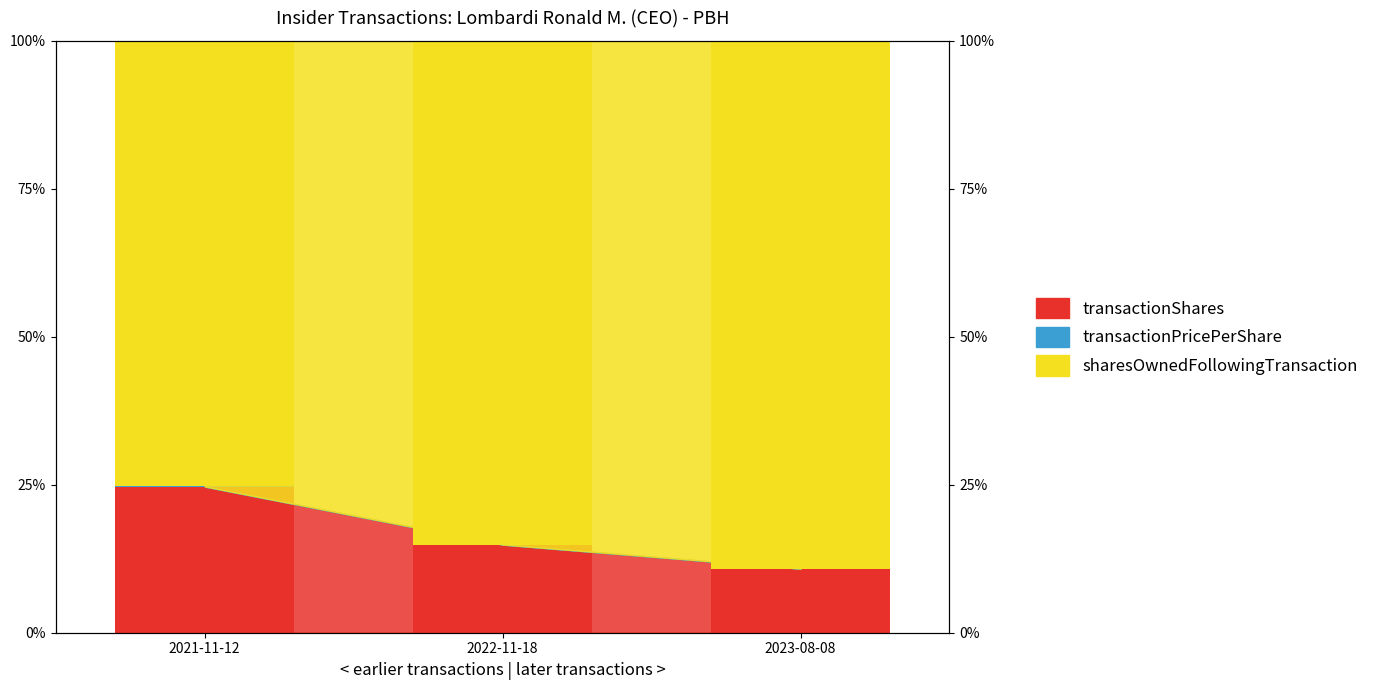

The value of sharesOwnedFollowingTransaction at 2021-11-12 is 75.3. True or false?

True